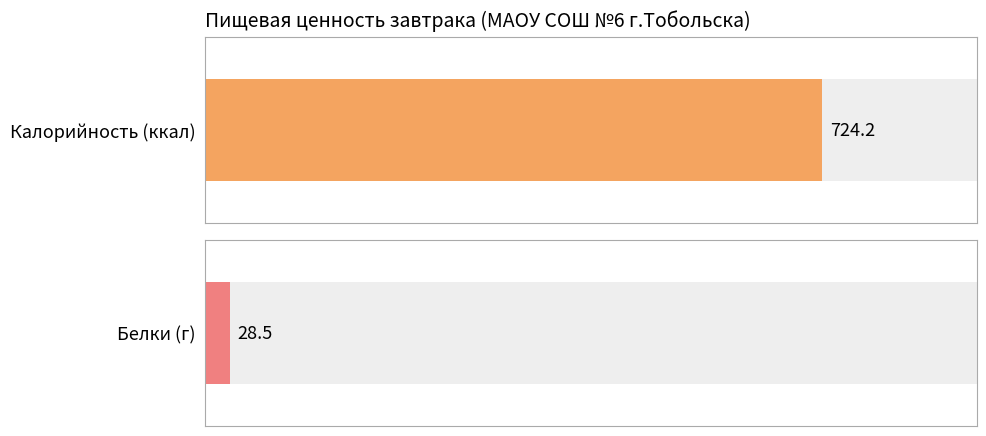

Is the value of Калорийность at Биточки рыбные greater than the value of Белки at Пюре картофельное?

Yes